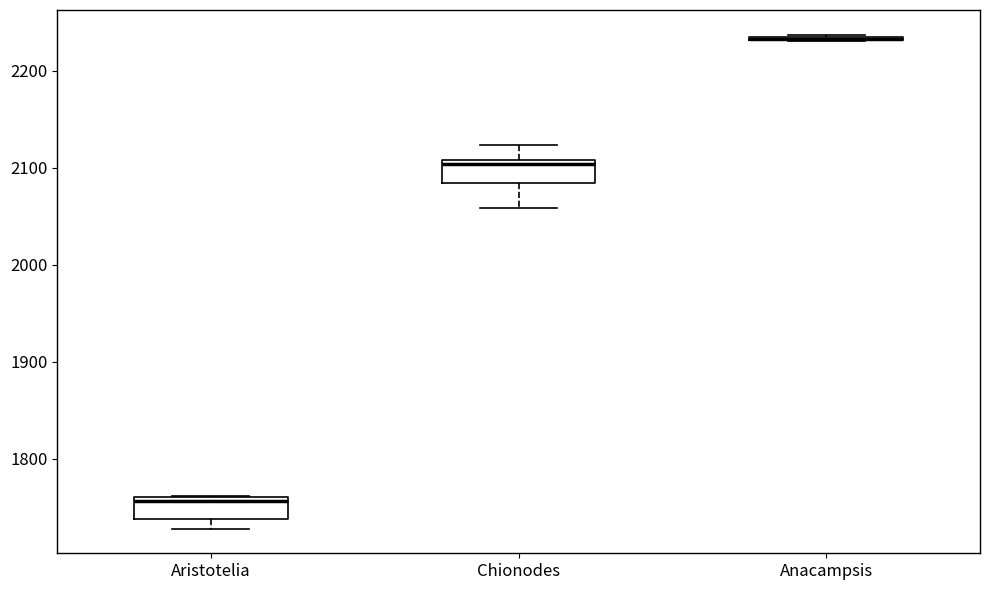

Where does the median line of the box for Chionodes sit on the y-axis? The values are not printed on the chart, so give them approximately, as read against the axis.

2100